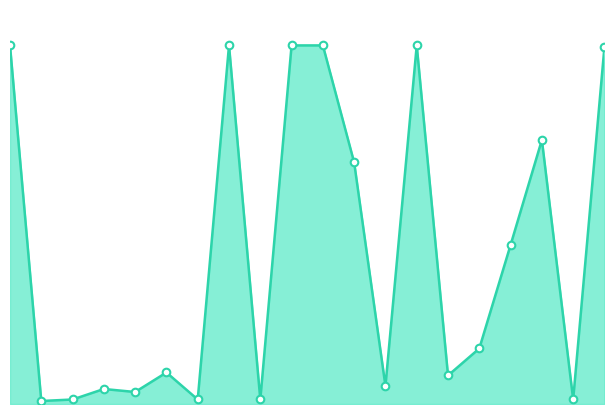

How many lines are shown in the chart?

1